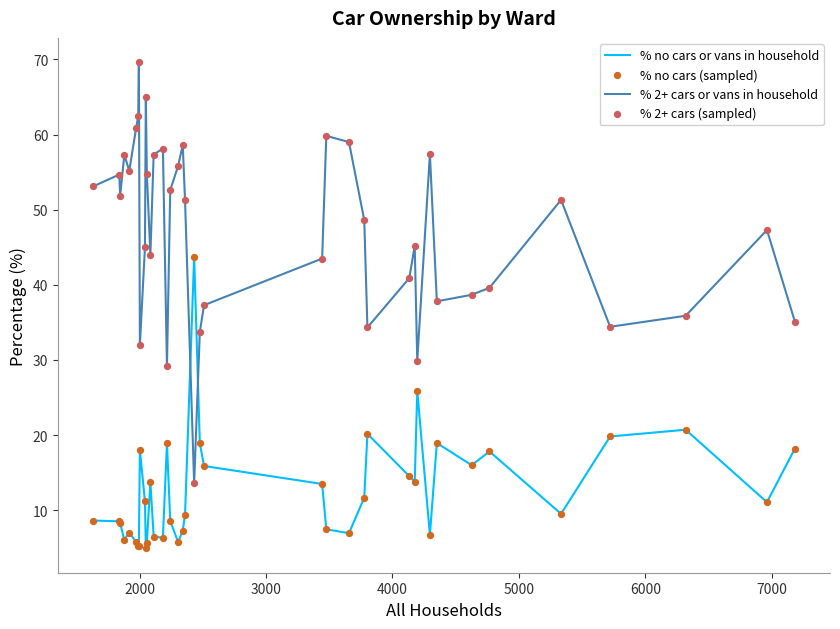

Which series has the largest total across all categories?

% 2+ cars or vans in household